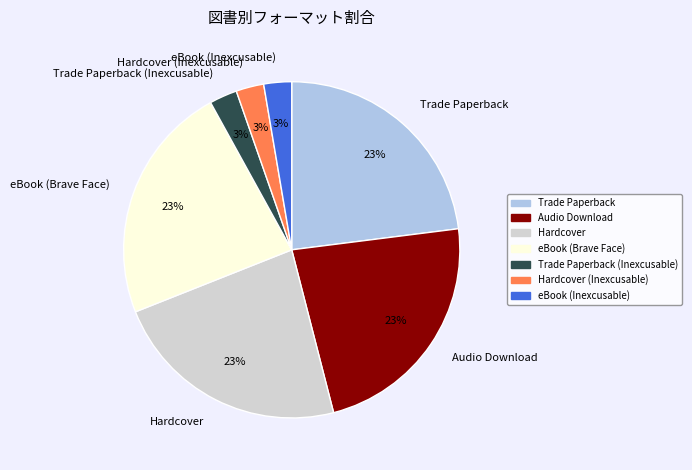

To the nearest percent, what is the average slice percentage?

14%